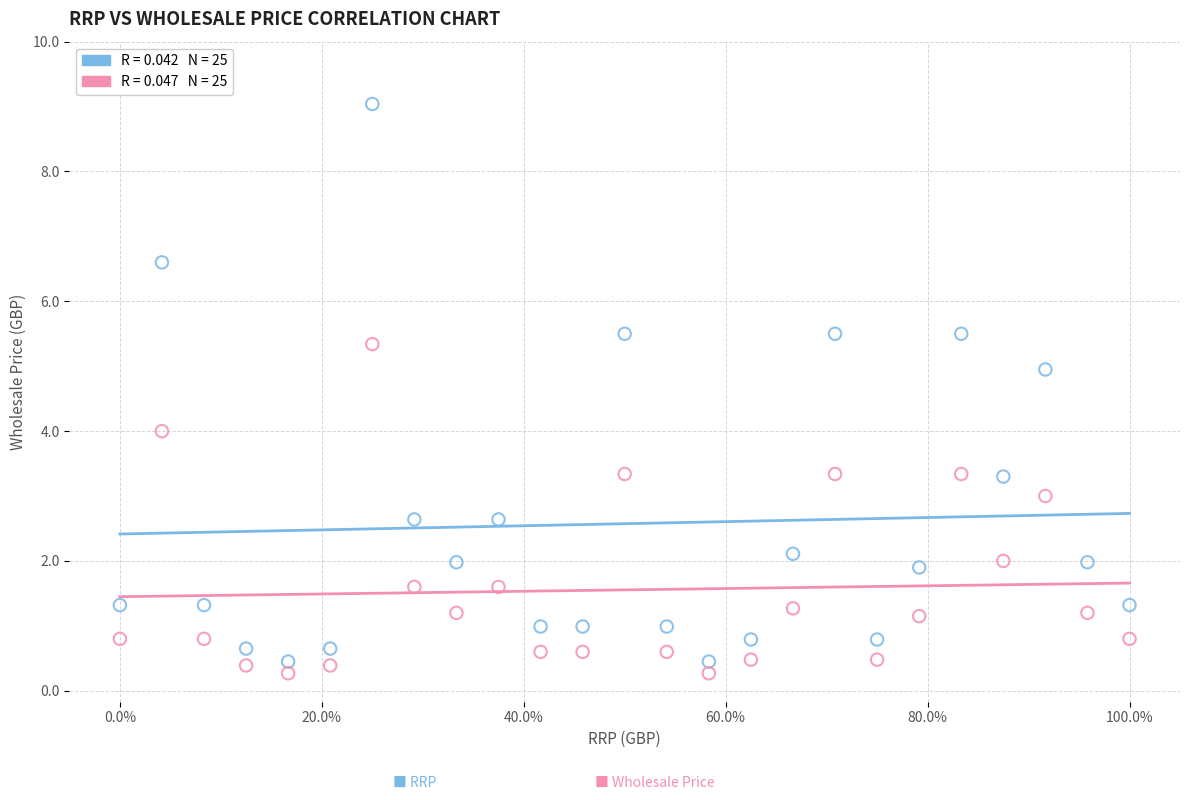

Across all data points, what is the range of Y values (max minus min)?

8.8